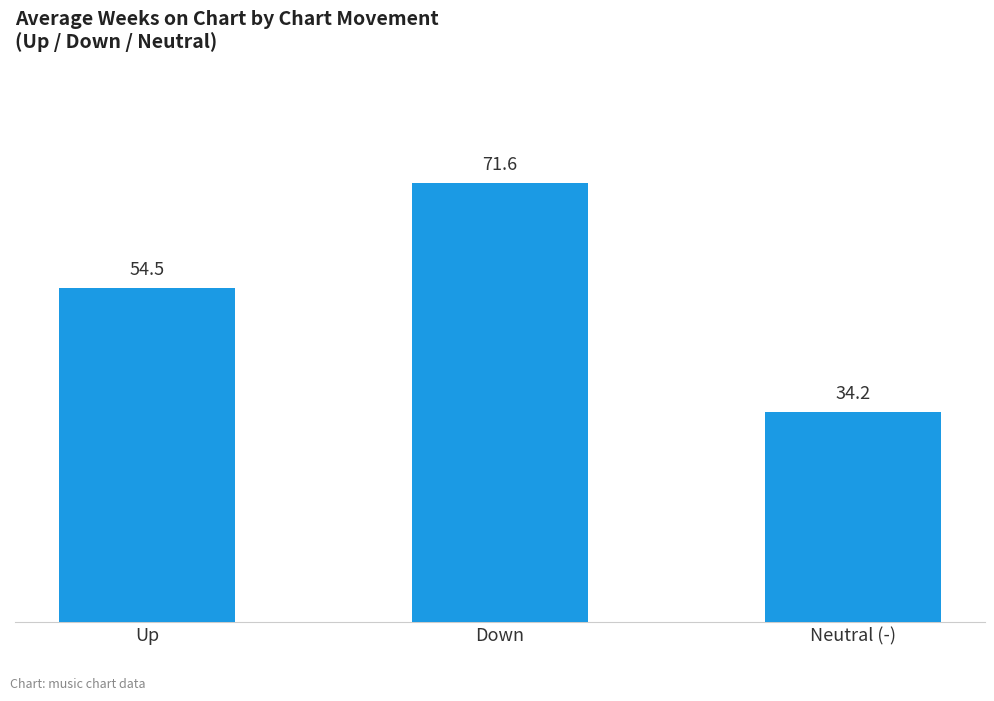

Reading right to left, transcribe all the data shown in this chart.

Neutral (-)=34.2	Down=71.6	Up=54.5